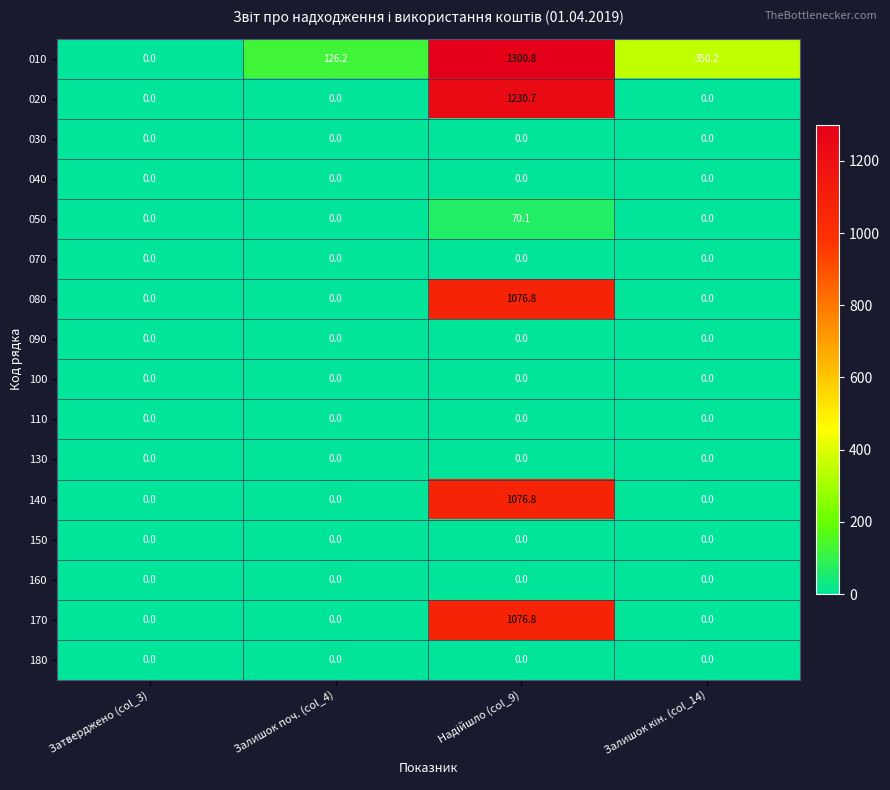

What is the greatest value displayed?

1300.8